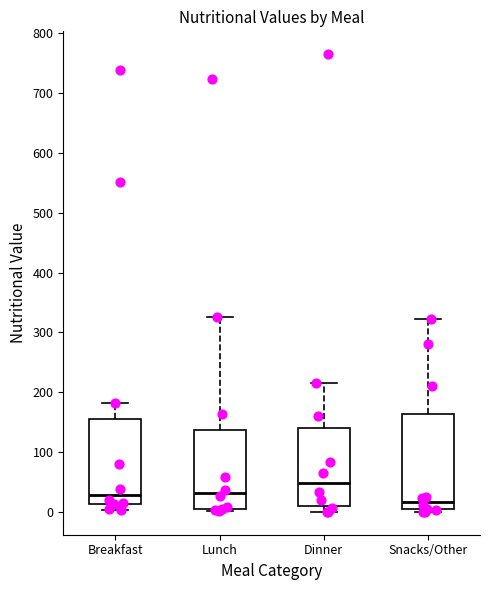

Which box has the lowest median line?

Snacks/Other